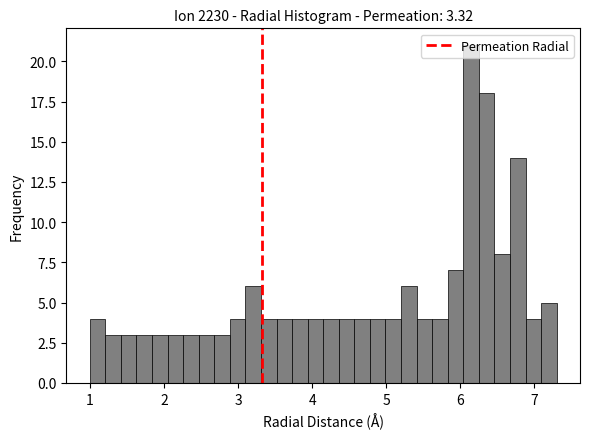

Around what value on the x-axis is the tallest bar? Give the approximate position of its centre, as read against the axis.

6.1